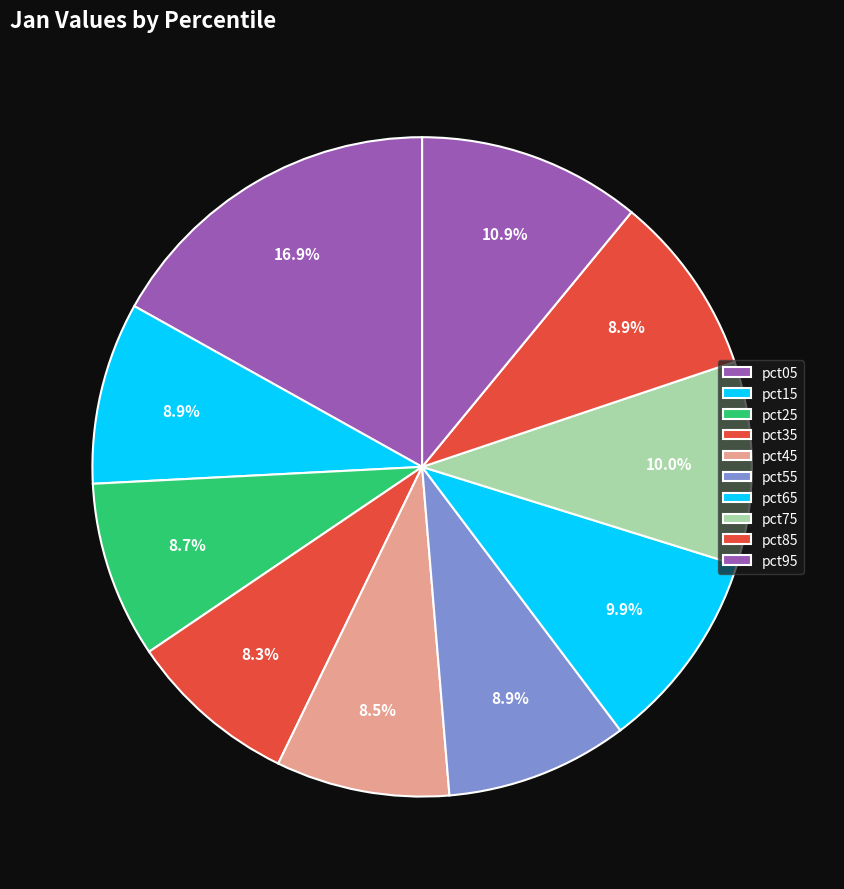

Count the number of slices in the pie.

10